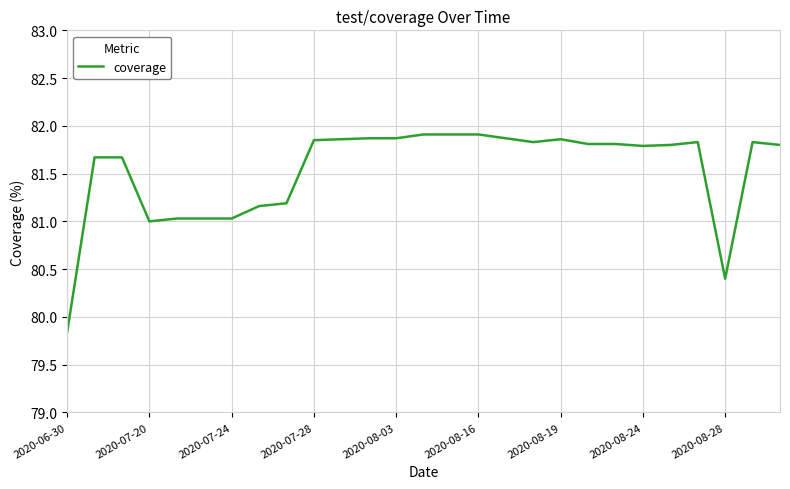

What is the difference between the maximum and minimum values?

2.1